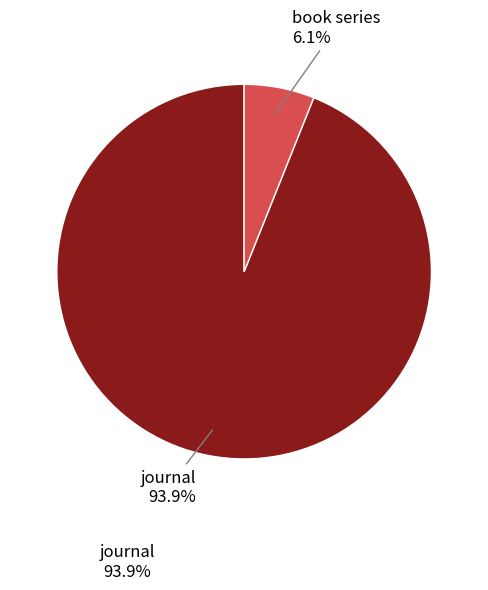

Is it true that journal is 94% of the pie?

True